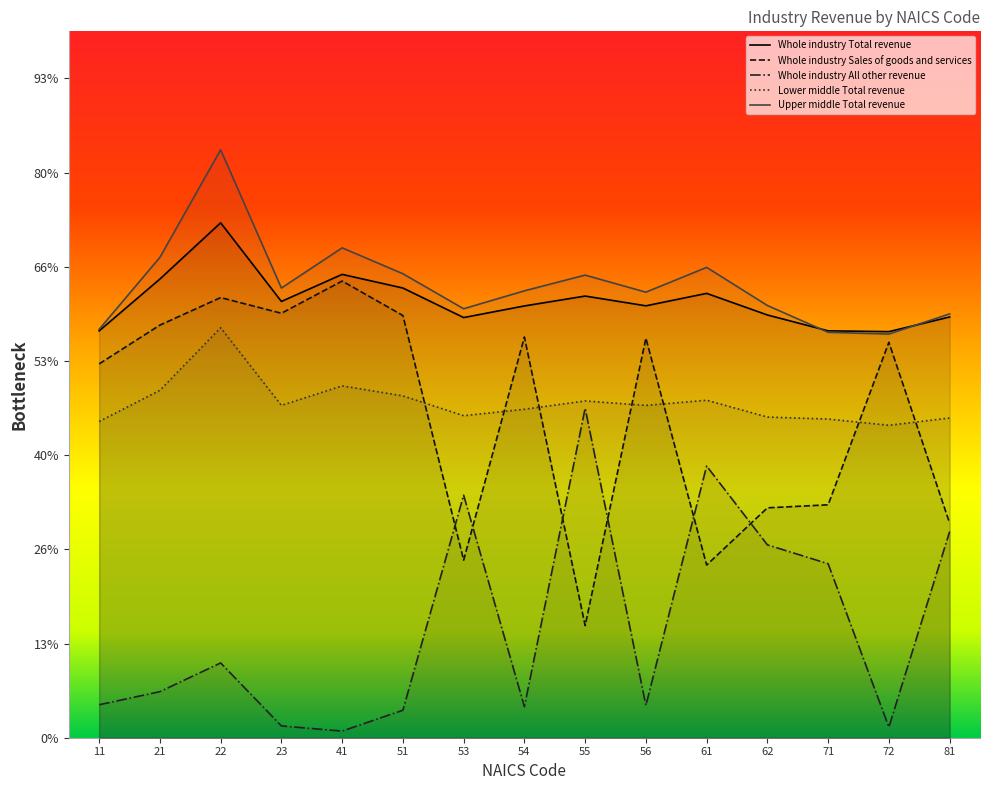

Where does the Lower middle Total revenue series first go above 7056?

21